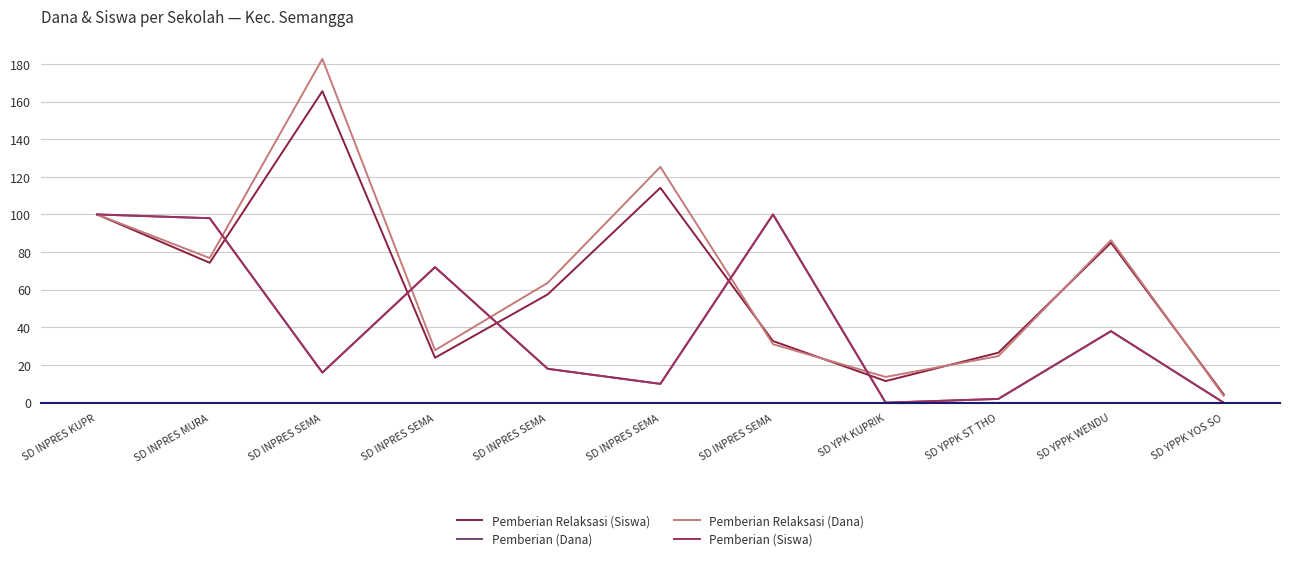

Reading right to left, list all the values displayed in this chart.

Pemberian Relaksasi (Siswa): SD YPPK YOS SO=4.4	SD YPPK WENDU=85.0	SD YPPK ST THO=26.6	SD YPK KUPRIK=11.5	SD INPRES SEMA=32.7	SD INPRES SEMA=114.2	SD INPRES SEMA=57.5	SD INPRES SEMA=23.9	SD INPRES SEMA=165.5	SD INPRES MURA=74.3	SD INPRES KUPR=100.0
Pemberian (Dana): SD YPPK YOS SO=0.0	SD YPPK WENDU=38.0	SD YPPK ST THO=2.0	SD YPK KUPRIK=0.0	SD INPRES SEMA=100.0	SD INPRES SEMA=10.0	SD INPRES SEMA=18.0	SD INPRES SEMA=72.0	SD INPRES SEMA=16.0	SD INPRES MURA=98.0	SD INPRES KUPR=100.0
Pemberian Relaksasi (Dana): SD YPPK YOS SO=3.7	SD YPPK WENDU=86.3	SD YPPK ST THO=24.7	SD YPK KUPRIK=13.7	SD INPRES SEMA=31.1	SD INPRES SEMA=125.3	SD INPRES SEMA=63.7	SD INPRES SEMA=27.9	SD INPRES SEMA=182.6	SD INPRES MURA=76.8	SD INPRES KUPR=100.0
Pemberian (Siswa): SD YPPK YOS SO=0.0	SD YPPK WENDU=38.0	SD YPPK ST THO=2.0	SD YPK KUPRIK=0.0	SD INPRES SEMA=100.0	SD INPRES SEMA=10.0	SD INPRES SEMA=18.0	SD INPRES SEMA=72.0	SD INPRES SEMA=16.0	SD INPRES MURA=98.0	SD INPRES KUPR=100.0